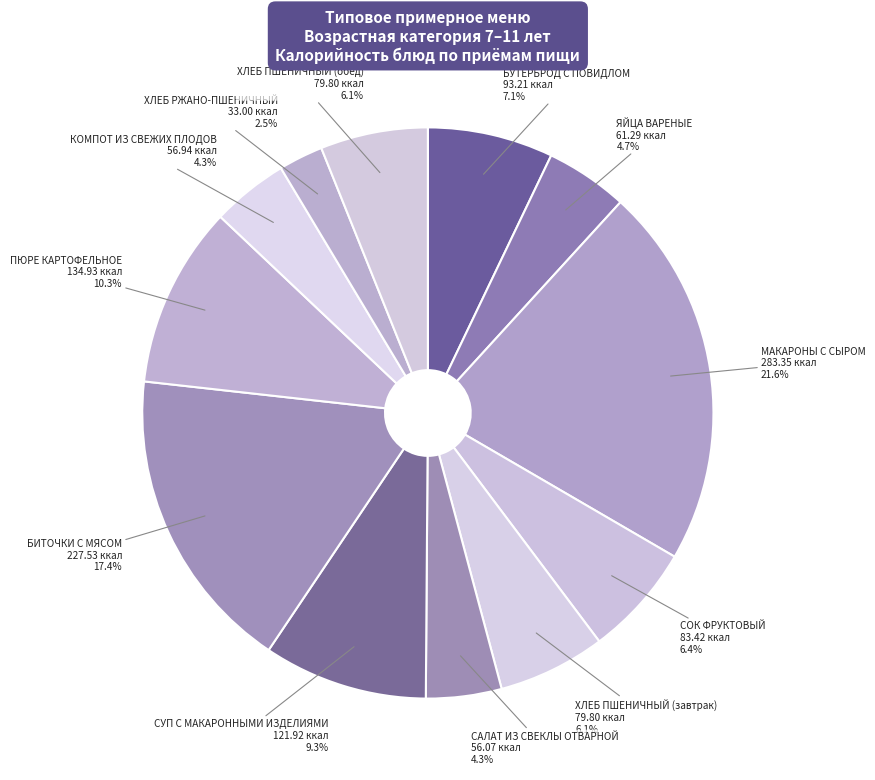

What is the smallest slice in the pie chart?

ХЛЕБ РЖАНО-ПШЕНИЧНЫЙ